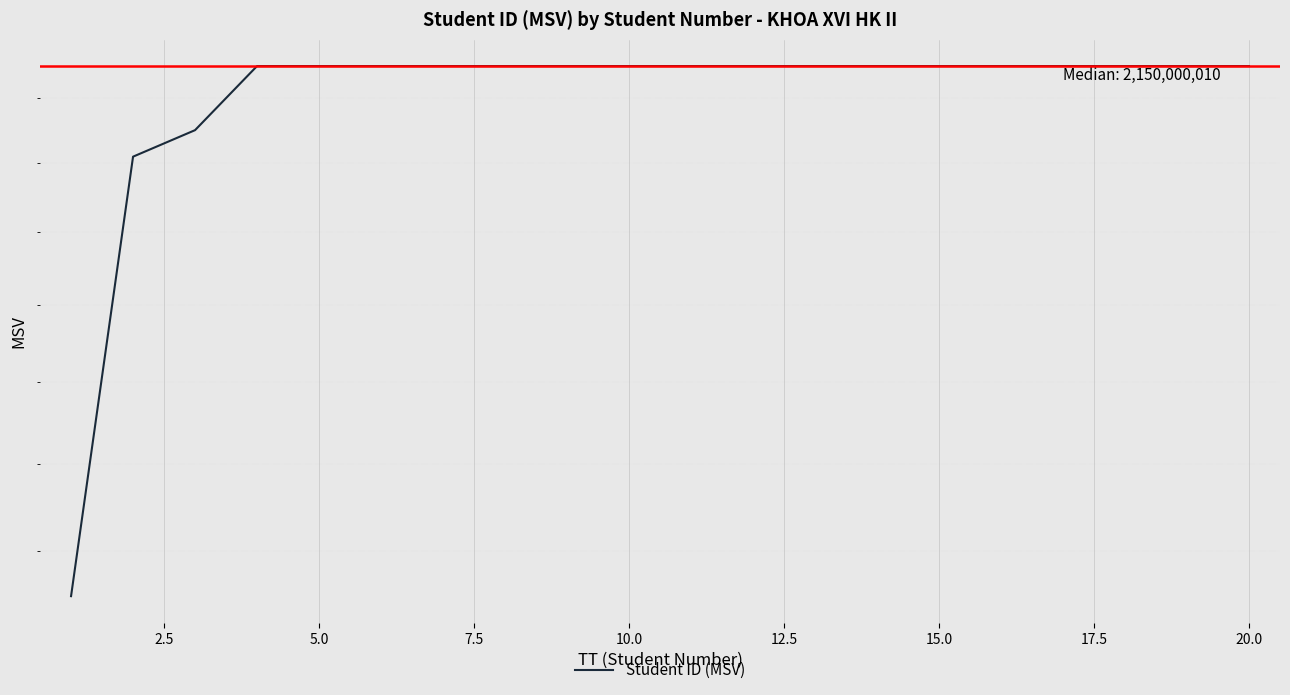

What is the minimum value shown in the chart?

1450000067